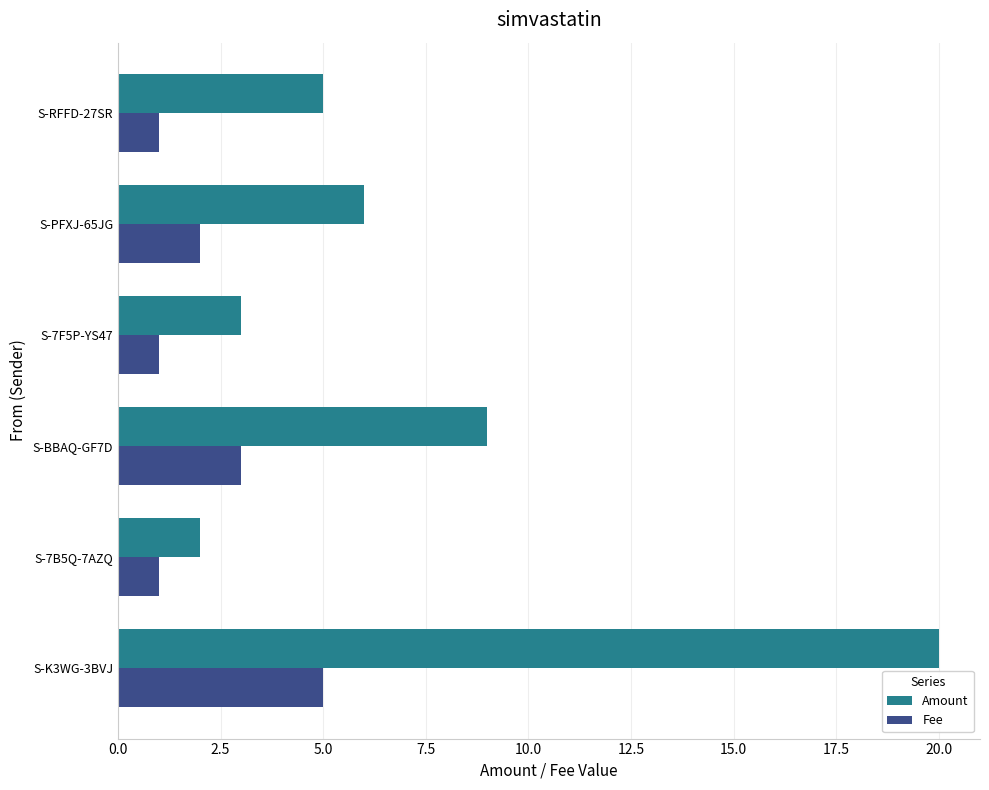

True or false: Fee has a value of 1.0 at S-7B5Q-7AZQ.

True